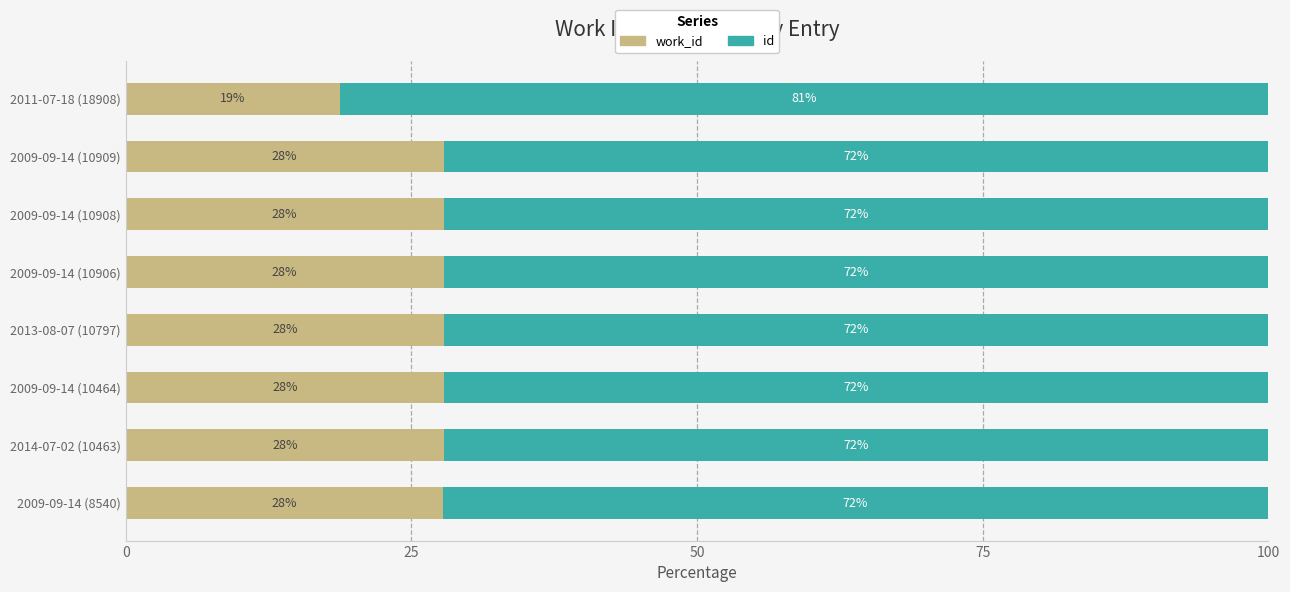

What is the total value across all series at 2011-07-18 (18908)?

100.0